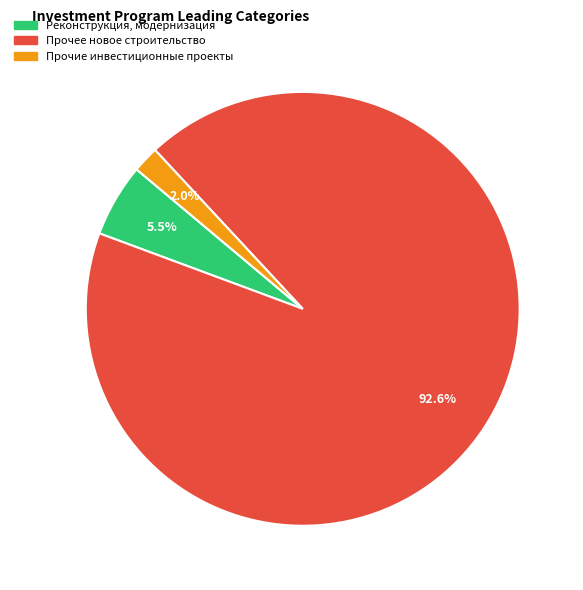

How many slices are in this pie chart?

3